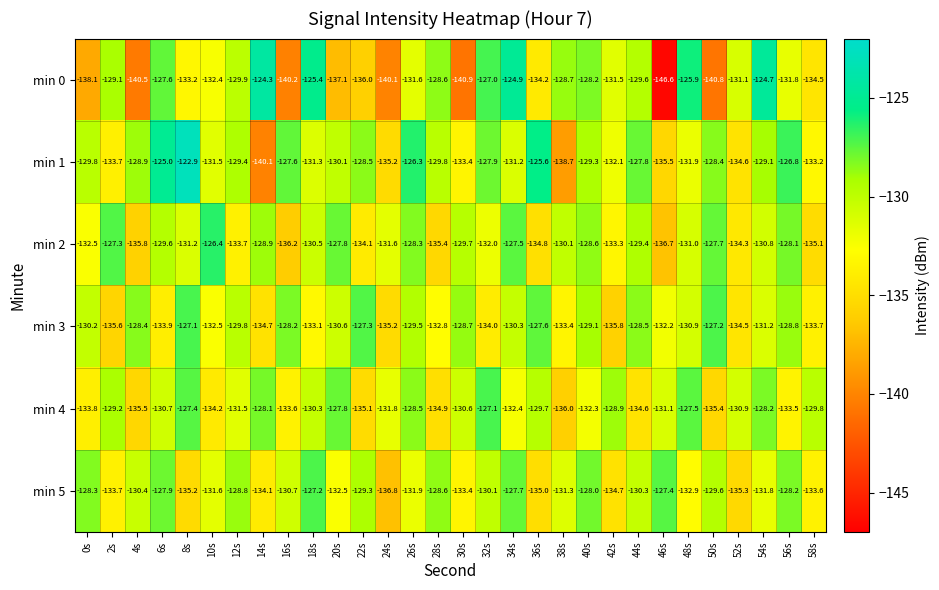

Count the number of categories in the chart.

30